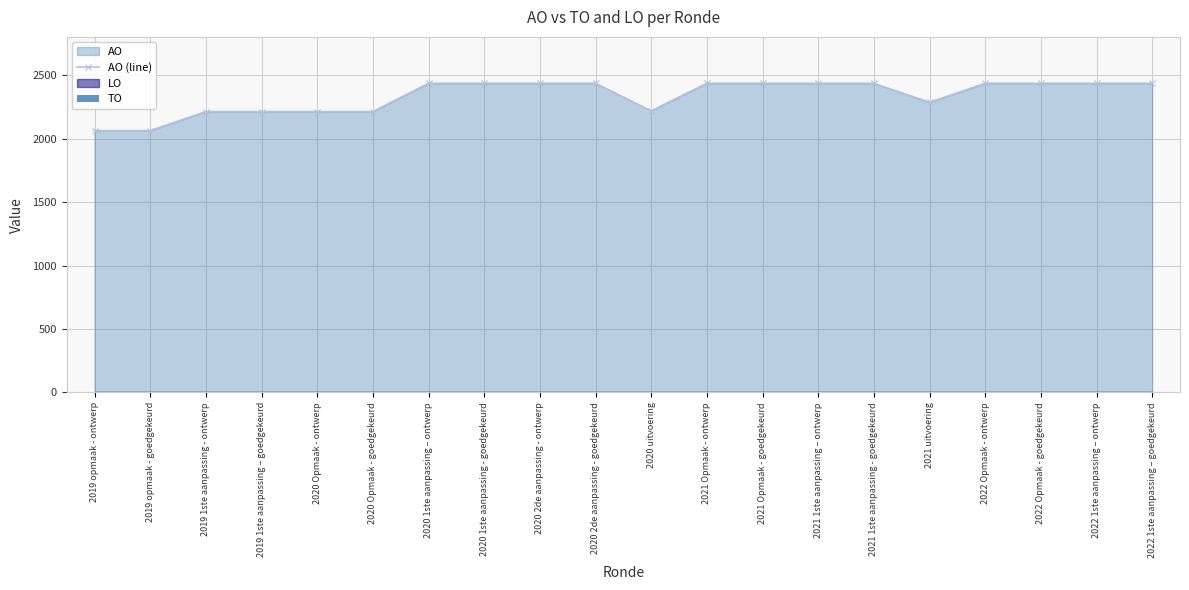

The AO (line) series shows 2220 at 2020 uitvoering. True or false?

True